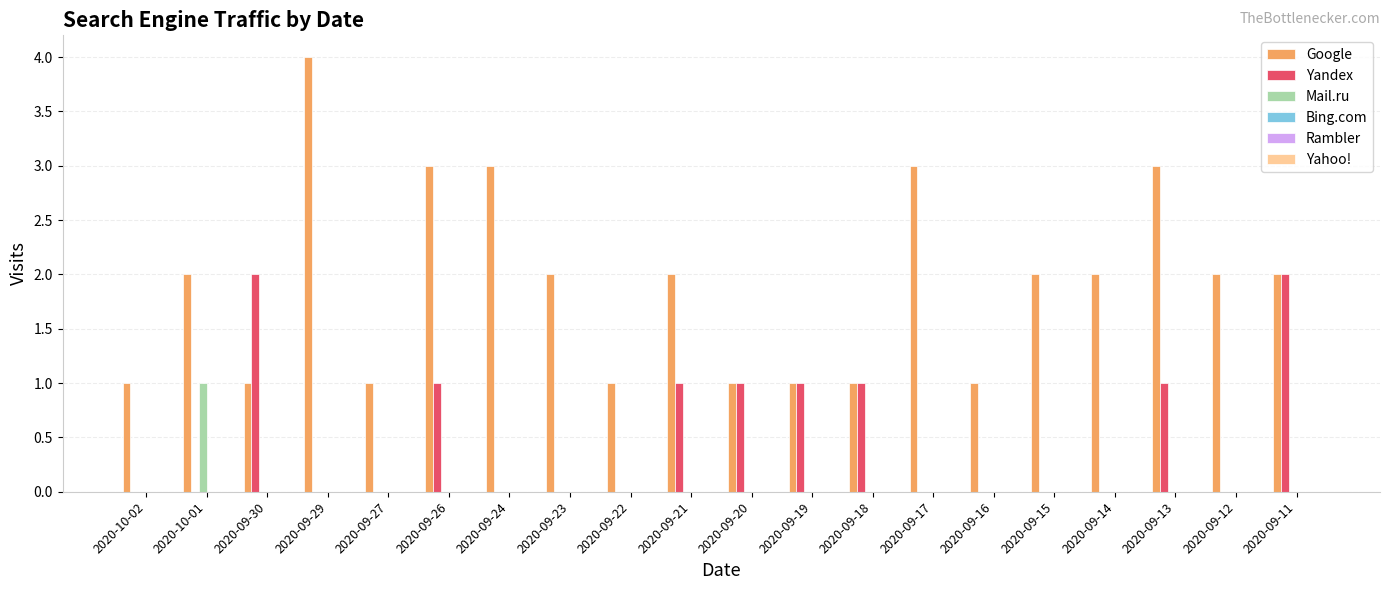

Which series changed the most between 2020-09-22 and 2020-09-12?

Google